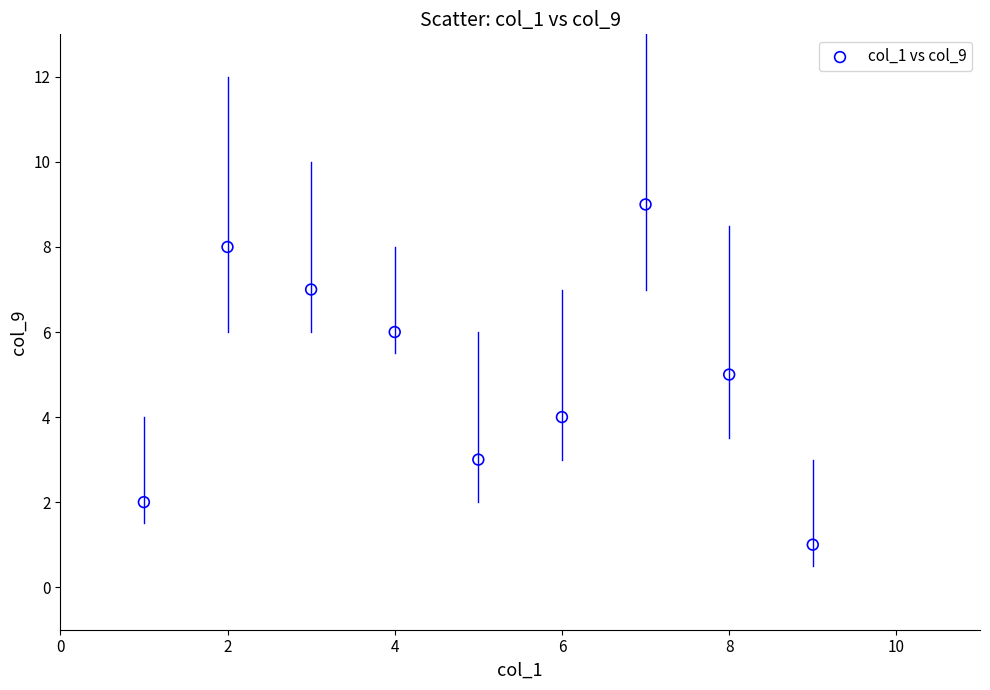

What is the range of X values (max minus min)?

8